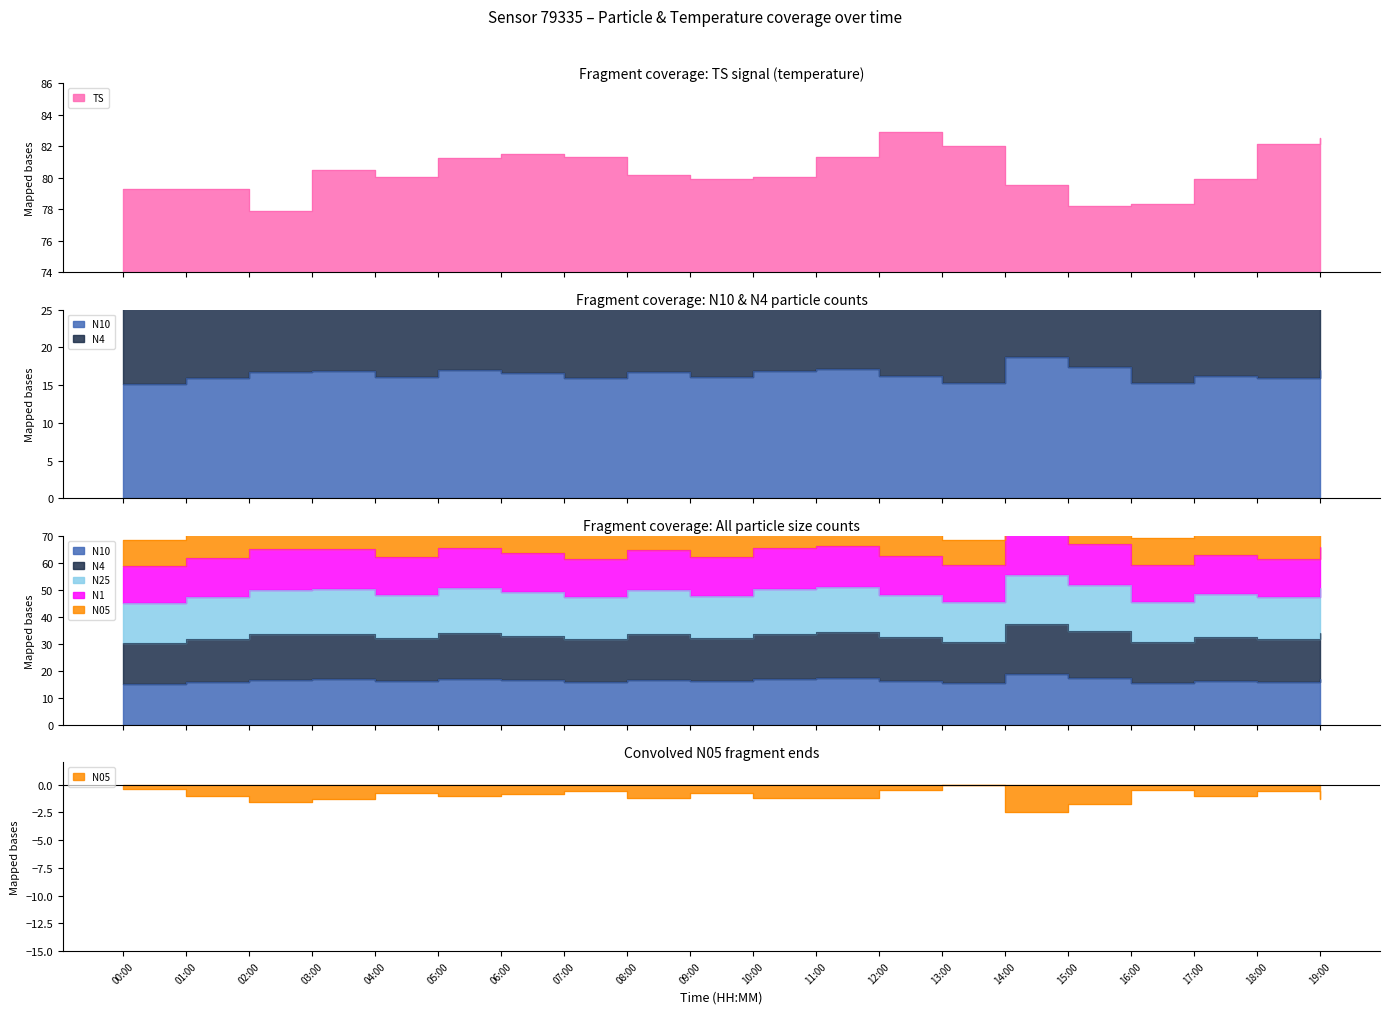

What are all the series names shown in the legend?

TS, N10, N4, N25, N1, N05